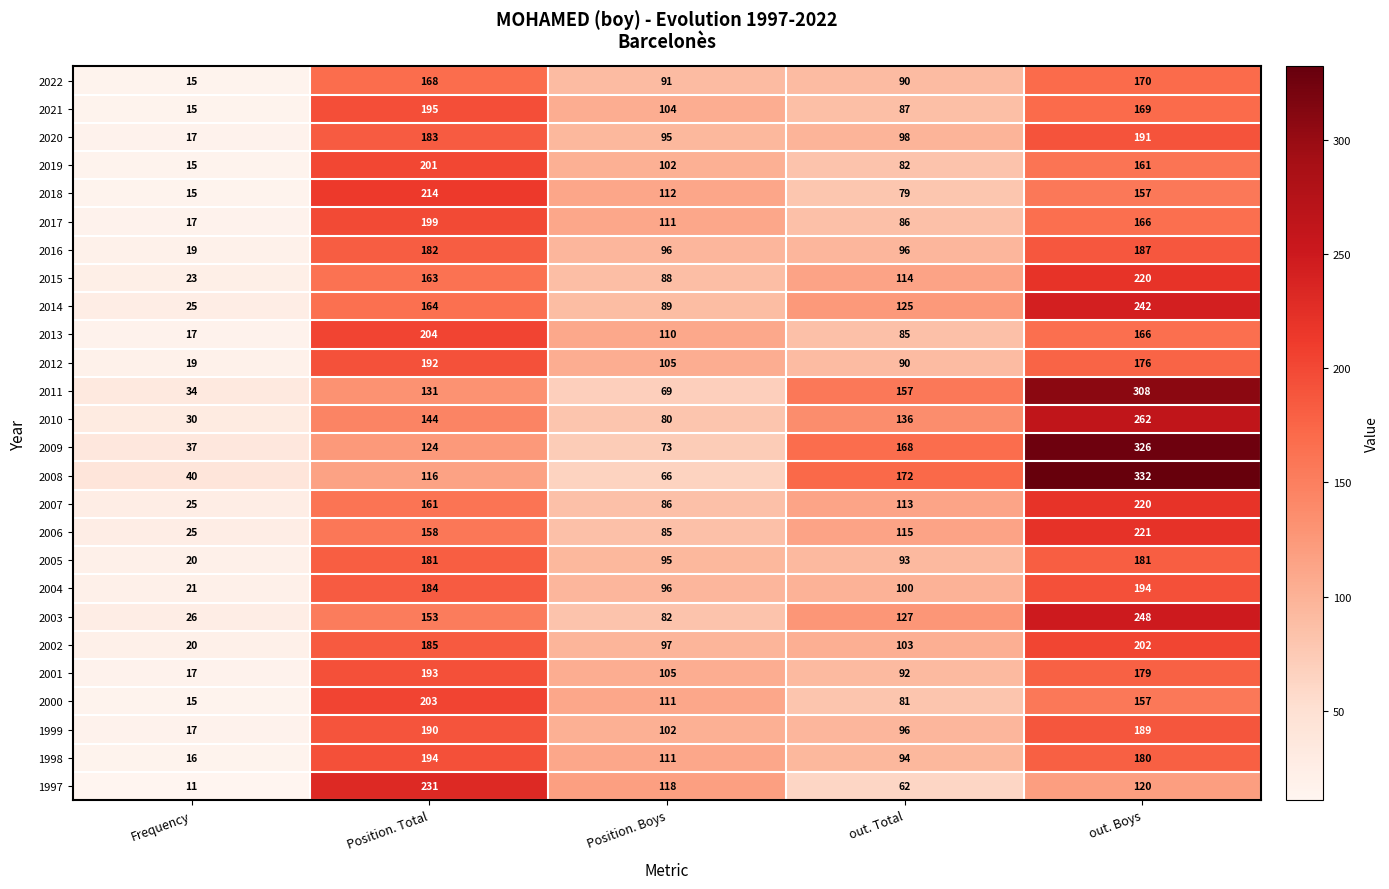

What is the approximate value of 2012 at Frequency, to the nearest 5?

20